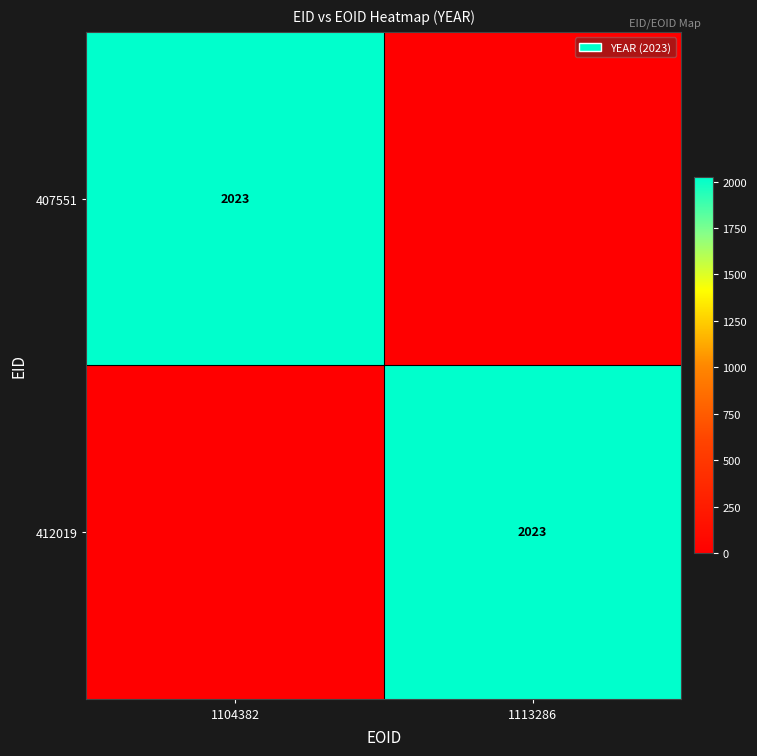

True or false: 407551 has a value of 3049 at 1104382.

False